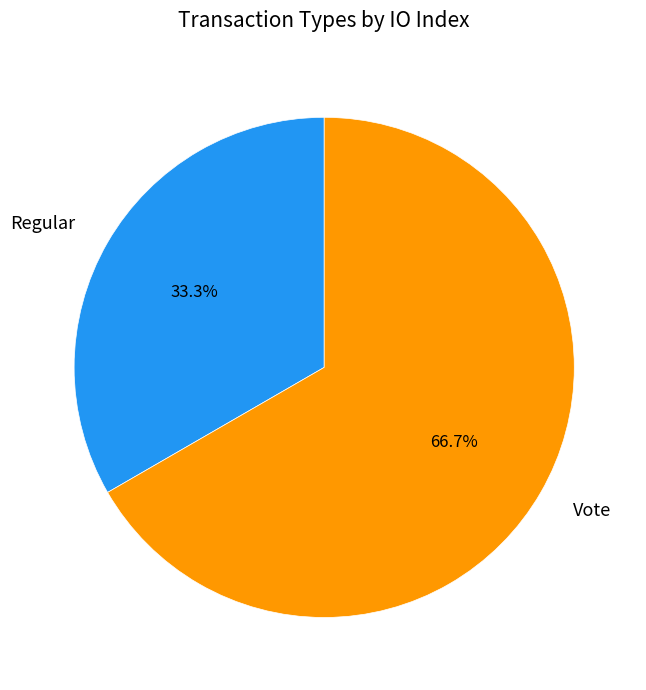

What is the ratio of the value at Vote to the value at Regular?

2.0